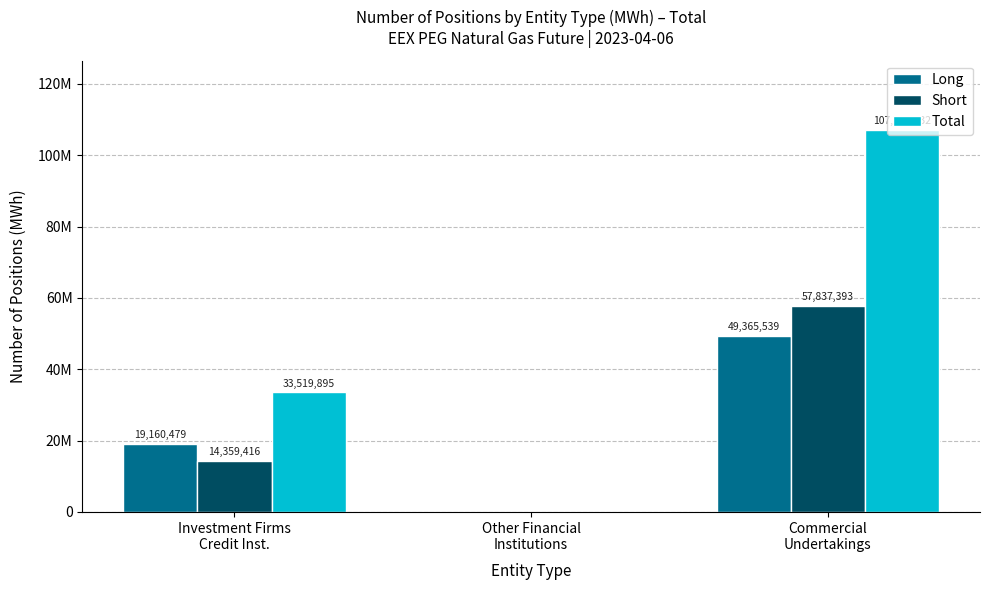

What are all the series names shown in the legend?

Long, Short, Total